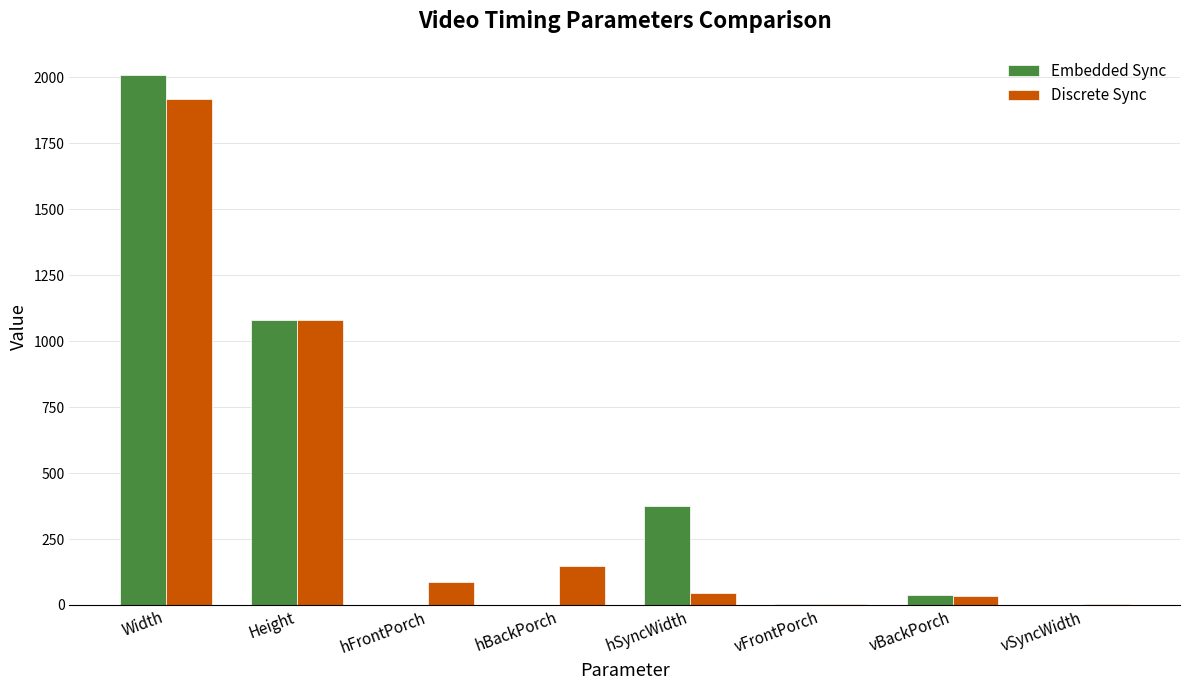

What value does the Embedded Sync series have at Height?

1080